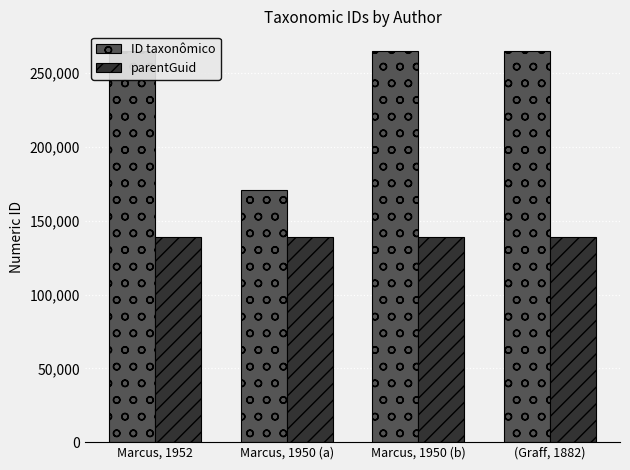

What is the difference between the second highest and second lowest values in the ID taxonômico series?

209